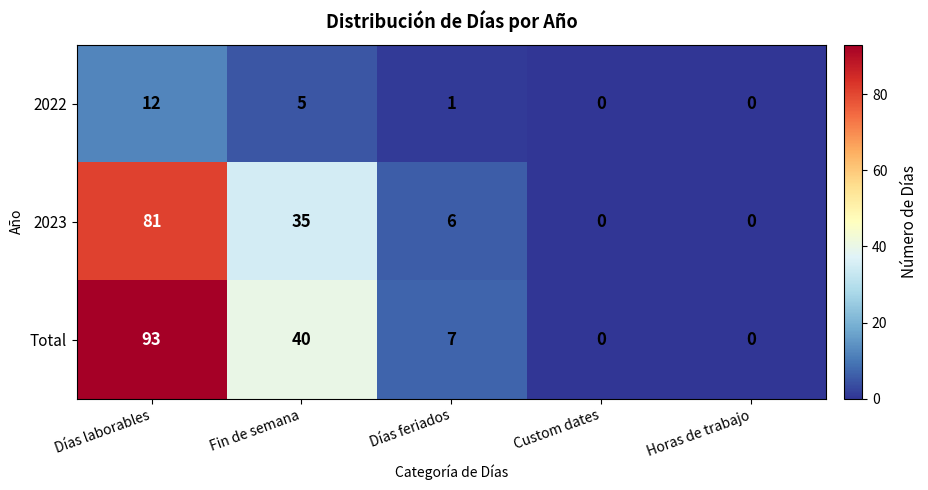

Read the Total value at Días feriados, to the nearest 10.

10